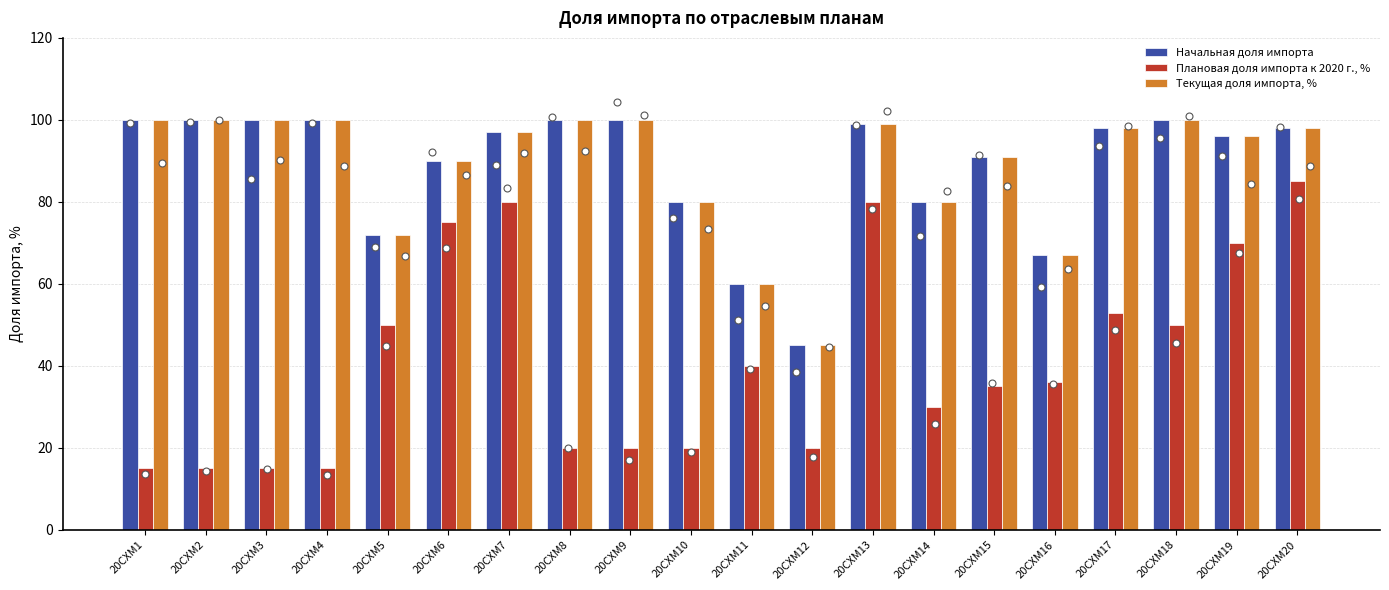

Which series reaches the maximum Y coordinate?

Начальная доля импорта